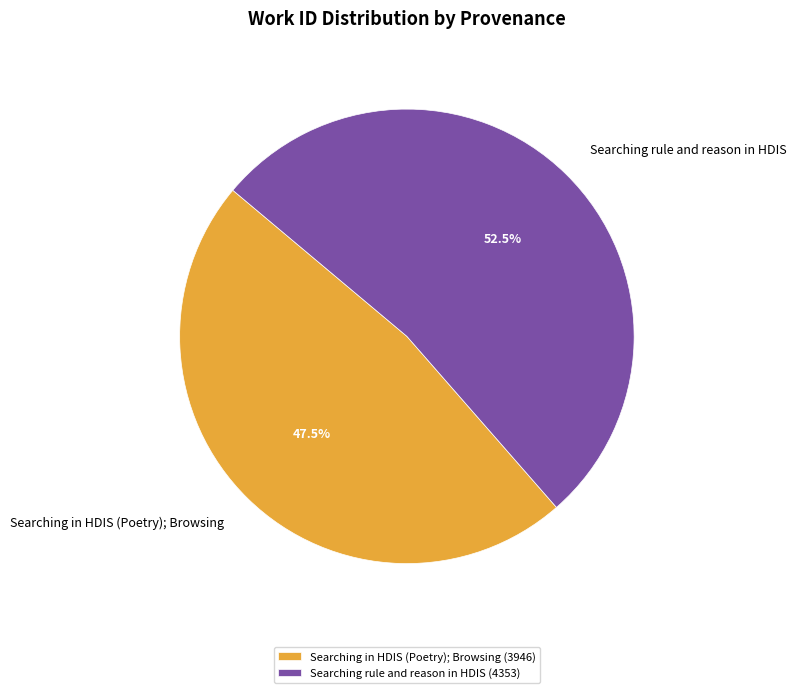

How many segments does this pie chart have?

2